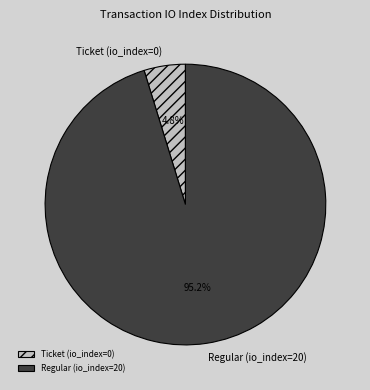

To the nearest percent, what portion does Regular (io_index=20) represent?

95%